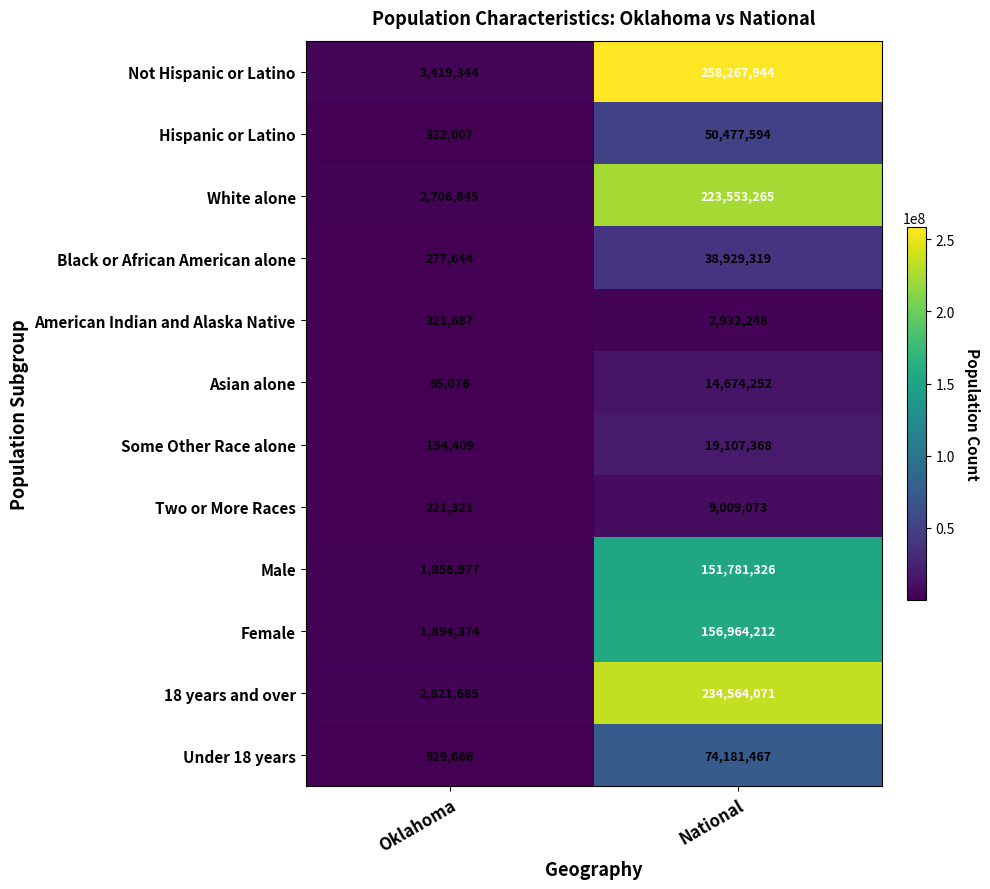

What is the spread (max minus min) of values at Oklahoma?

3354268